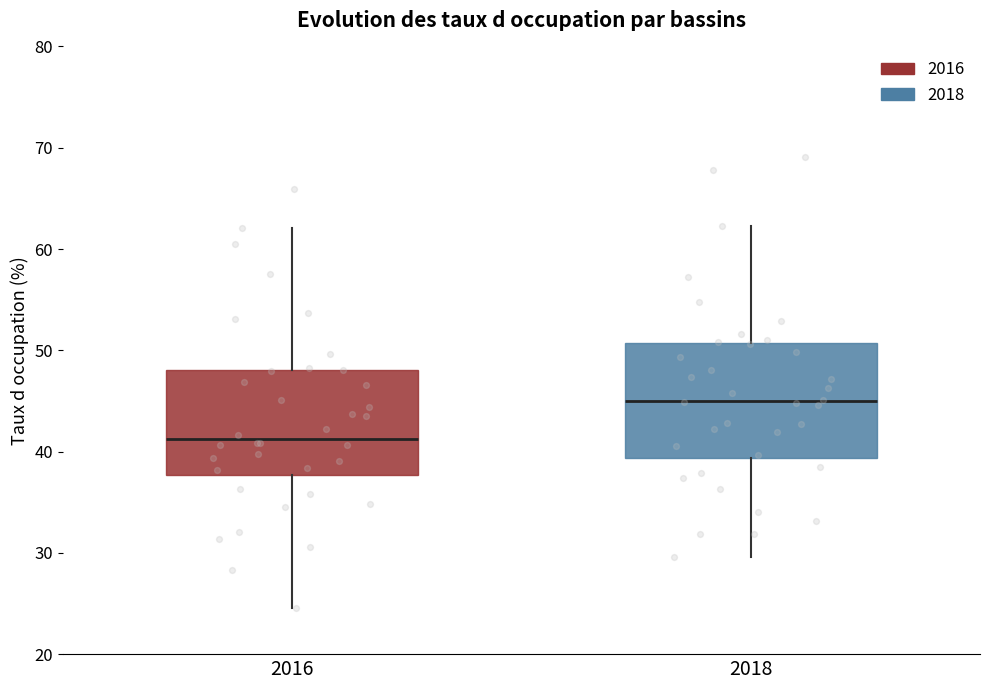

Which box is the tallest, from its lower edge to its upper edge?

2018